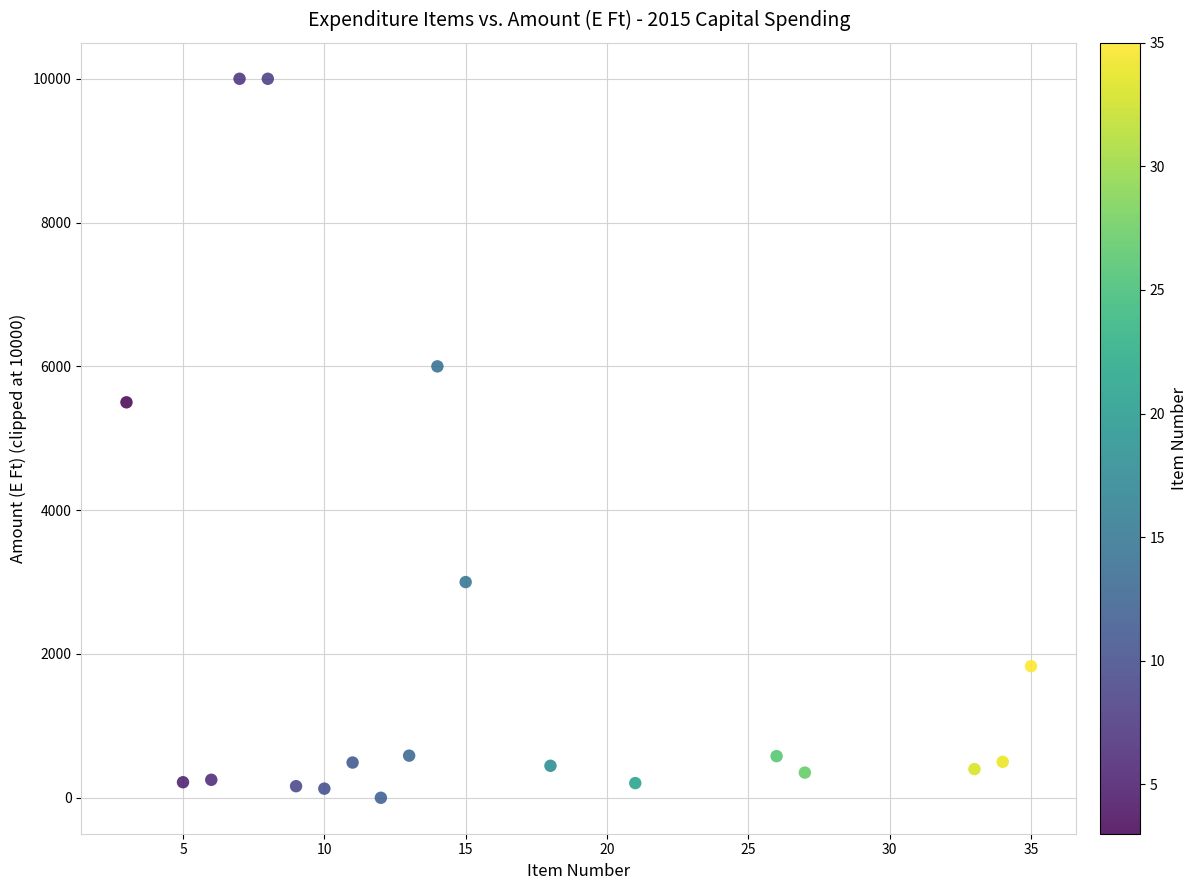

What is the range of X values (max minus min)?

32